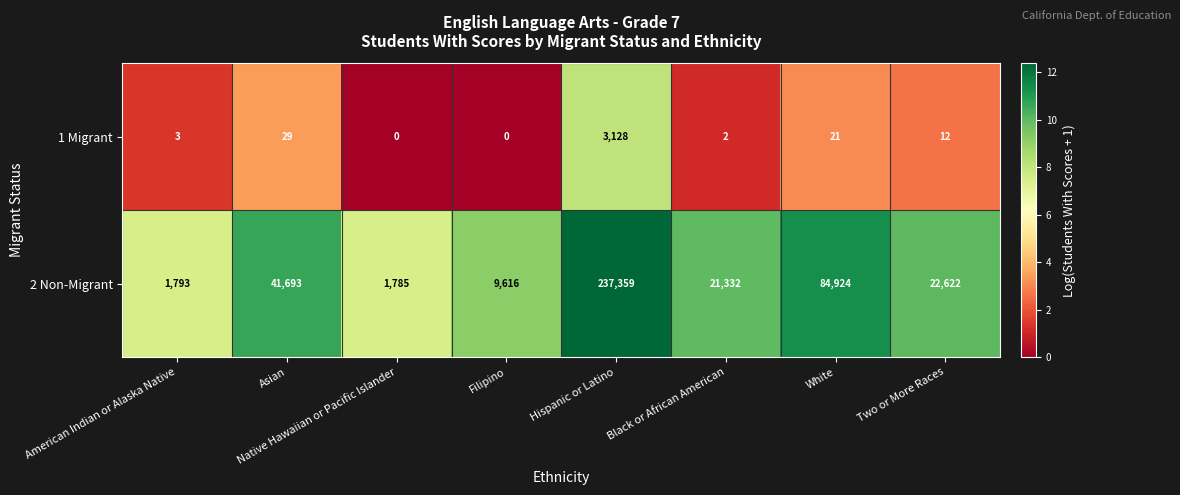

Which series changed the most between Native Hawaiian or Pacific Islander and Two or More Races?

2 Non-Migrant